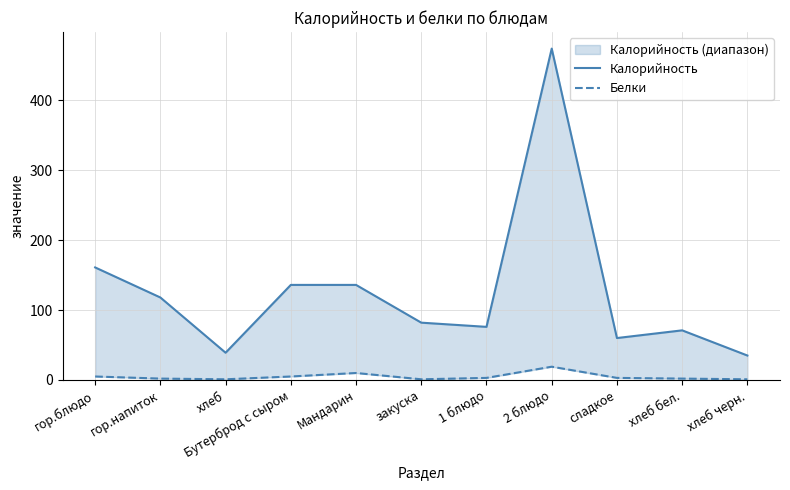

What is the maximum value shown in the chart?

474